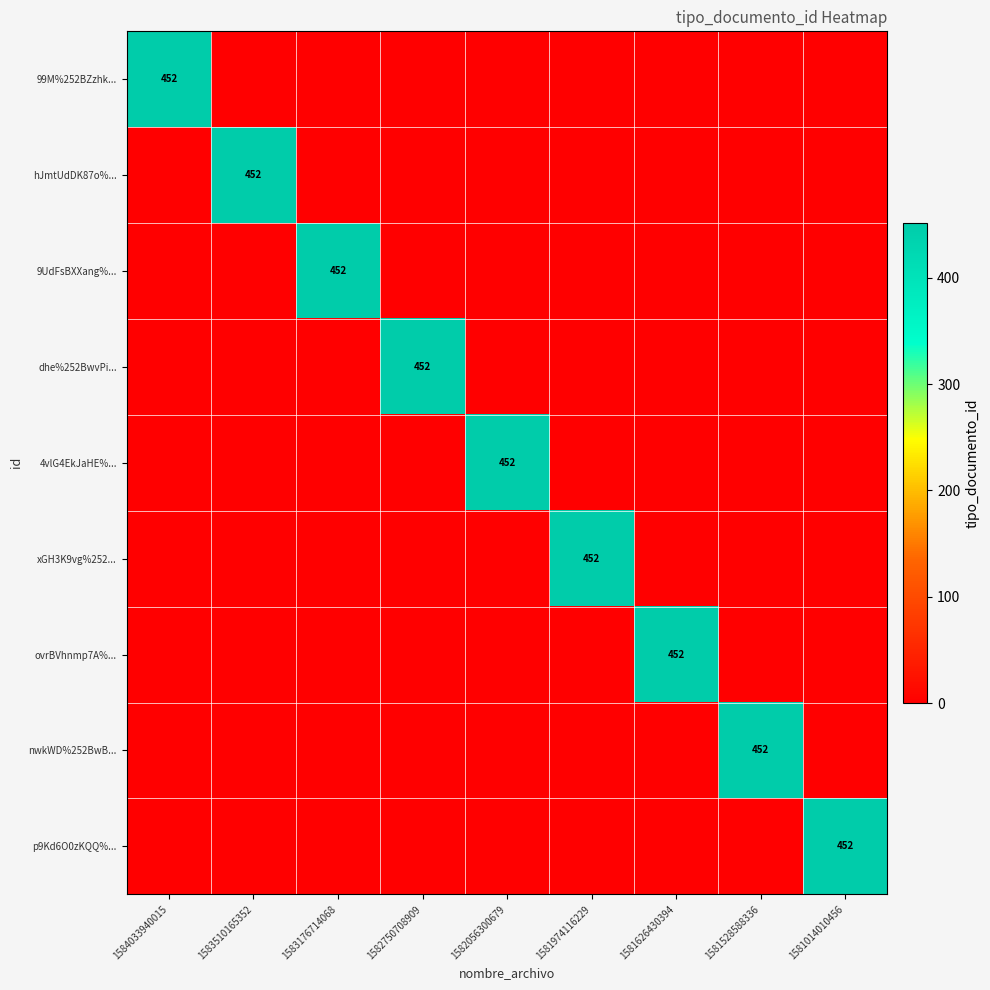

The value of 9UdFsBXXang%... at 1583176714068 is 452. True or false?

True